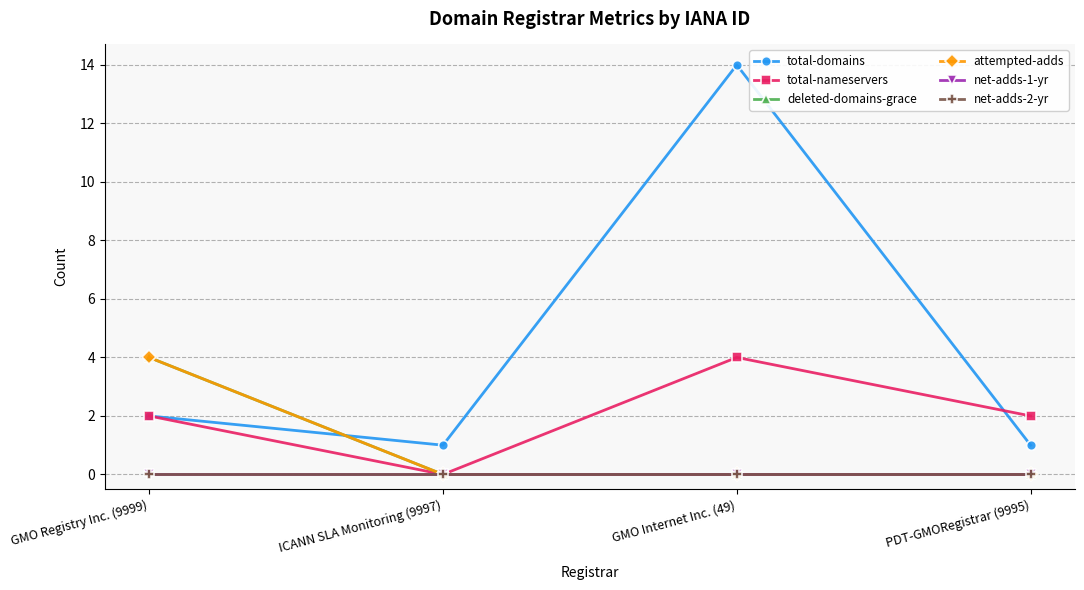

Does the chart have visible grid lines?

Yes